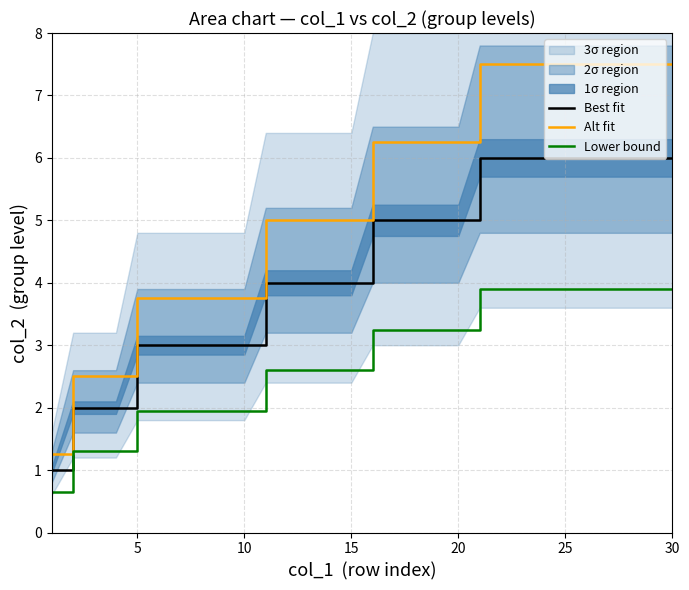

True or false: Lower bound and Alt fit cross at least once.

False